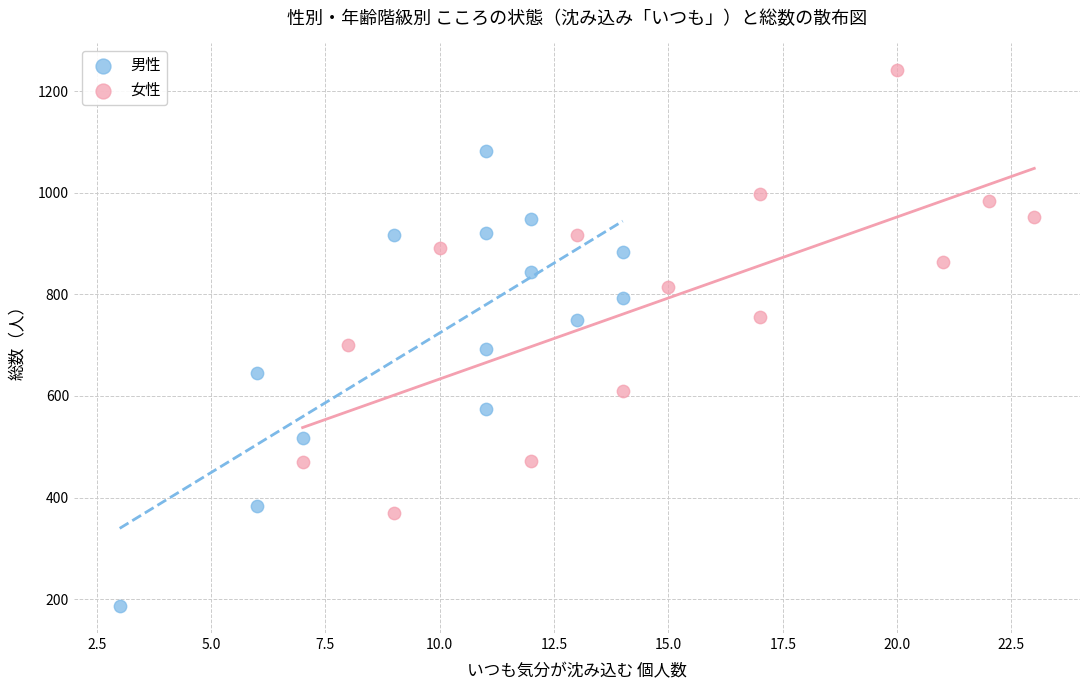

Which series contains the highest Y value?

女性